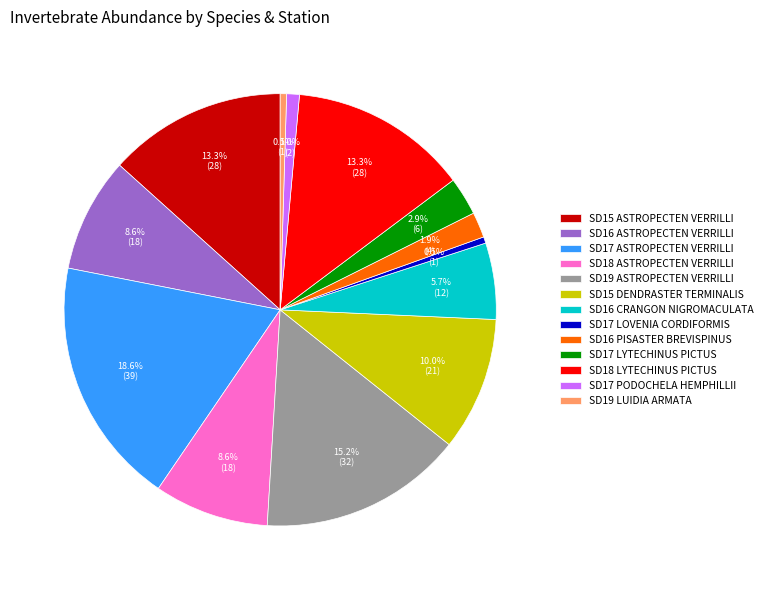

Which slice is the largest?

SD17 ASTROPECTEN VERRILLI